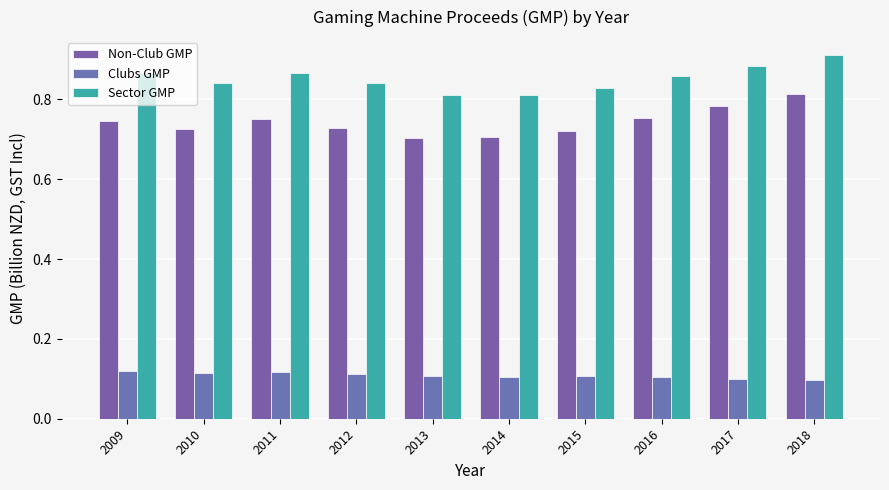

Which series has the largest range (max minus min)?

Non-Club GMP